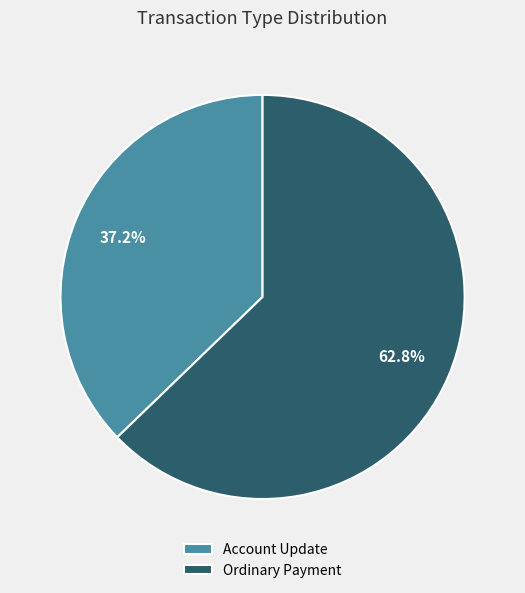

What percentage is the Account Update slice, to the nearest percent?

37%